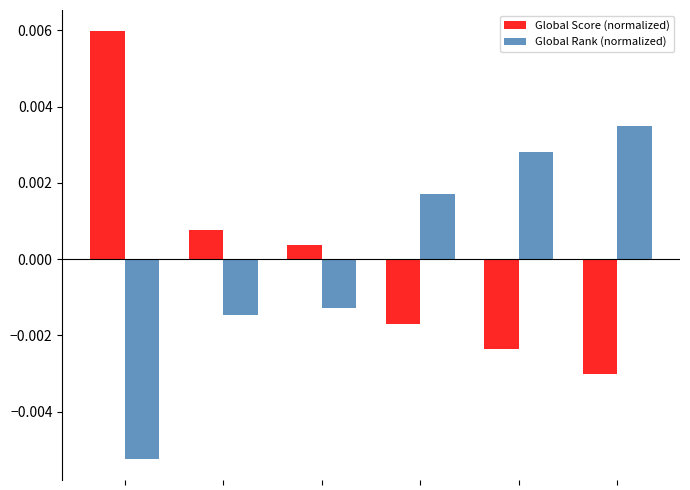

List the series in order of their peak value, highest first.

Global Score (normalized), Global Rank (normalized)